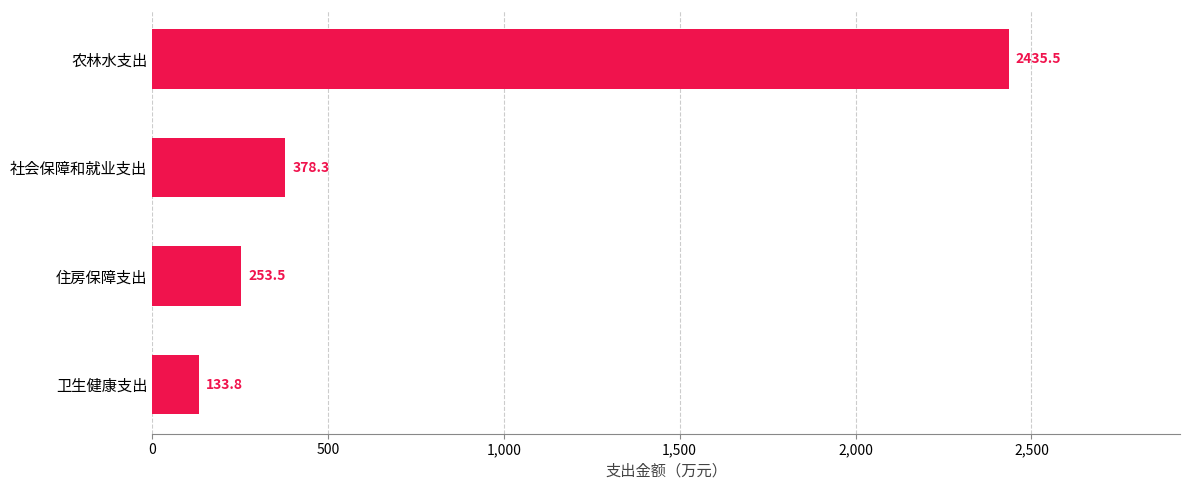

Rank the categories by value from lowest to highest.

卫生健康支出, 住房保障支出, 社会保障和就业支出, 农林水支出